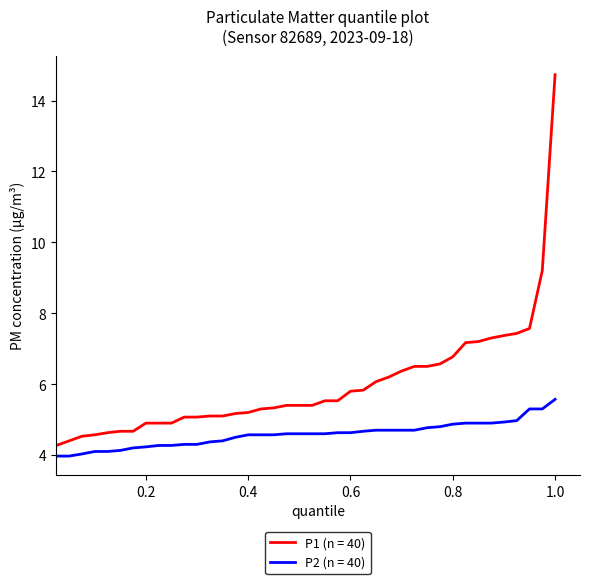

Which series has the widest spread of values?

P1 (n = 40)